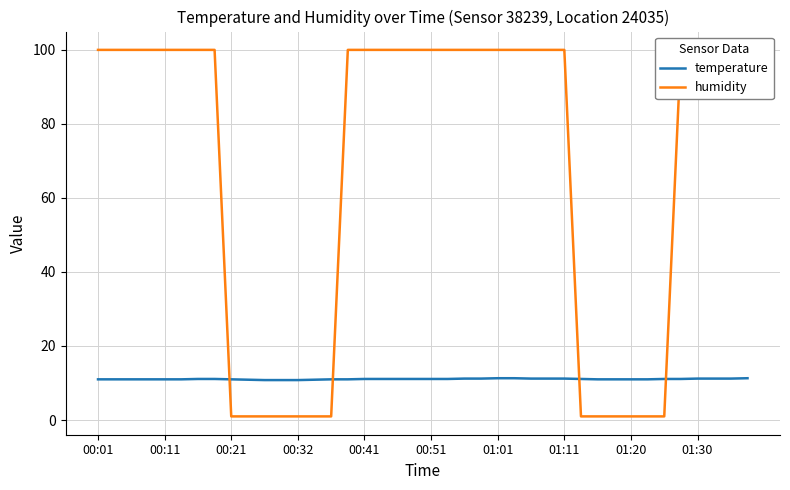

Reading left to right, list all the values displayed in this chart.

temperature: 11.0	11.0	11.0	11.0	11.0	11.0	11.1	11.1	11.0	10.9	10.8	10.8	10.8	10.9	11.0	11.0	11.1	11.1	11.1	11.1	11.1	11.1	11.2	11.2	11.3	11.3	11.2	11.2	11.2	11.1	11.0	11.0	11.0	11.0	11.1	11.1	11.2	11.2	11.2	11.3
humidity: 99.9	99.9	99.9	99.9	99.9	99.9	99.9	99.9	1.0	1.0	1.0	1.0	1.0	1.0	1.0	99.9	99.9	99.9	99.9	99.9	99.9	99.9	99.9	99.9	99.9	99.9	99.9	99.9	99.9	1.0	1.0	1.0	1.0	1.0	1.0	99.9	99.9	99.9	99.9	99.9